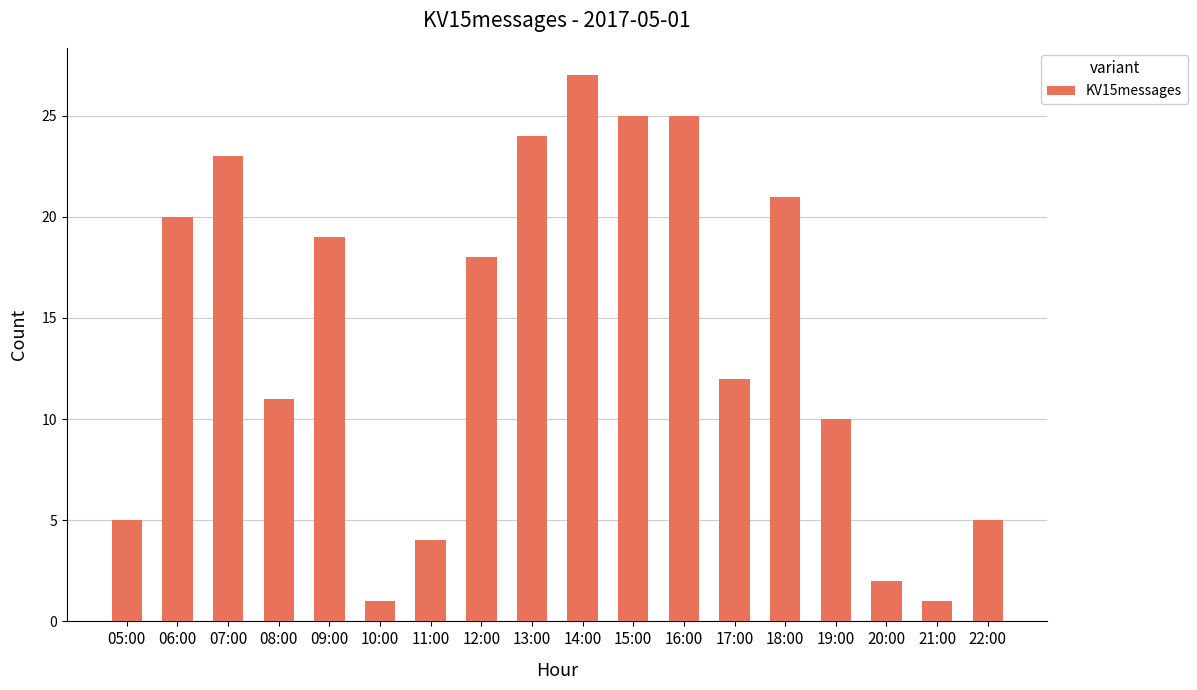

Which has a higher value, 11:00 or 19:00?

19:00